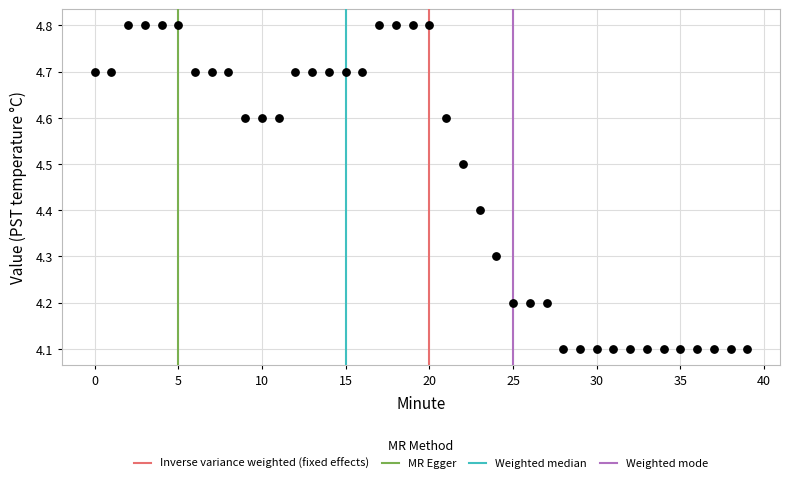

What is the range of Y values (max minus min)?

0.7